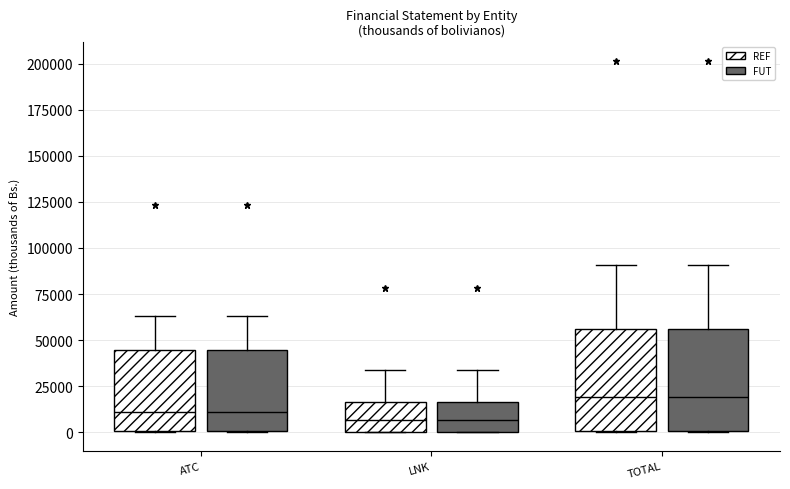

Reading left to right, read every box against the y-axis: the position of its median line, the range the box covers, and the ends of its whiskers. The values are not printed on the chart, so give them approximately, as read against the axis.

ATC (REF): median 10000, box 0 to 45000, whiskers 0 to 65000
ATC (FUT): median 10000, box 0 to 45000, whiskers 0 to 65000
LNK (REF): median 5000, box 0 to 15000, whiskers 0 to 35000
LNK (FUT): median 5000, box 0 to 15000, whiskers 0 to 35000
TOTAL (REF): median 20000, box 0 to 55000, whiskers 0 to 90000
TOTAL (FUT): median 20000, box 0 to 55000, whiskers 0 to 90000